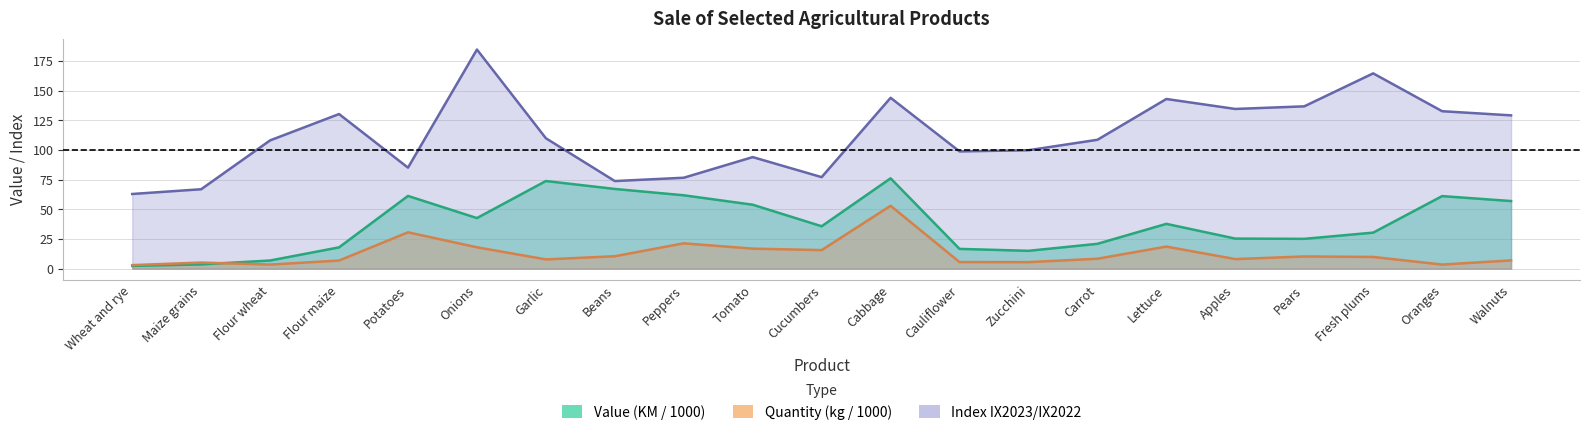

What is the sum of the Quantity (kg) values at Peppers and Zucchini?

26.9